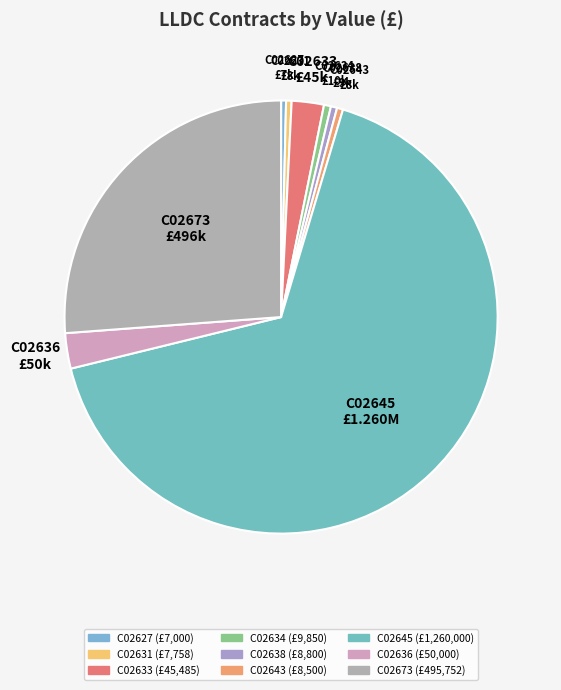

Is the sum of C02645 and C02627 greater than half?

Yes